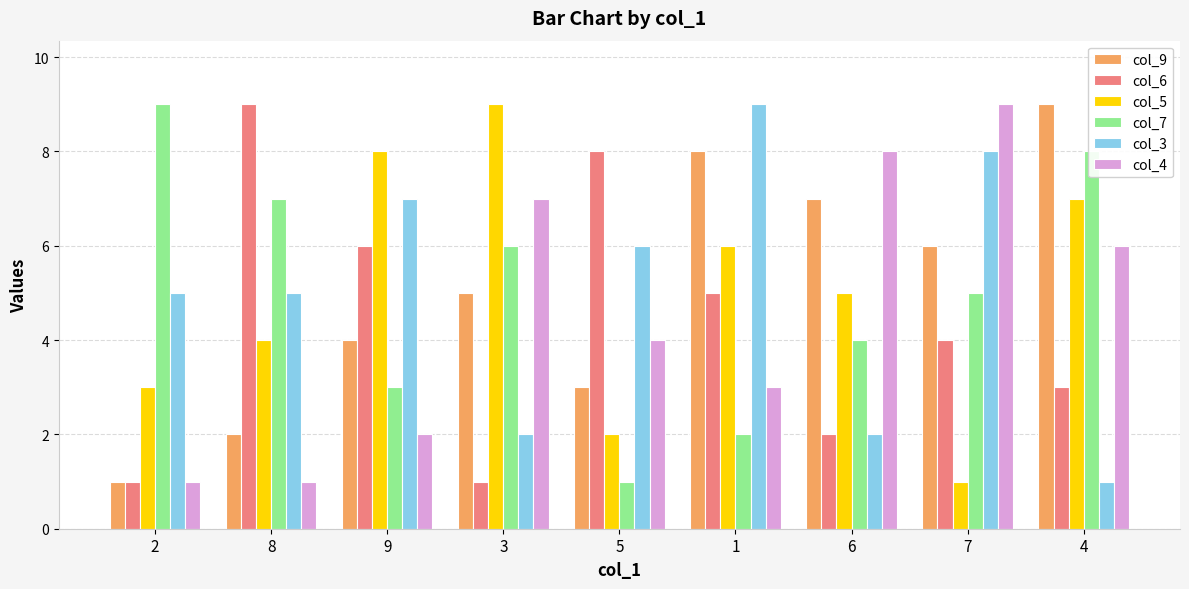

Reading left to right, what are all the values shown in this chart?

col_9: 1	2	4	5	3	8	7	6	9
col_6: 1	9	6	1	8	5	2	4	3
col_5: 3	4	8	9	2	6	5	1	7
col_7: 9	7	3	6	1	2	4	5	8
col_3: 5	5	7	2	6	9	2	8	1
col_4: 1	1	2	7	4	3	8	9	6